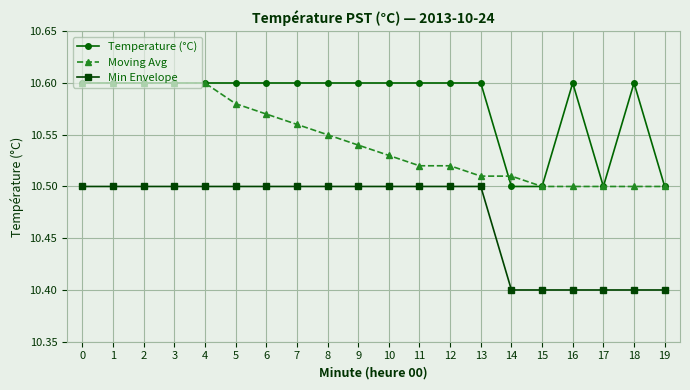

The value of Min Envelope at 1 is 10.5. True or false?

True